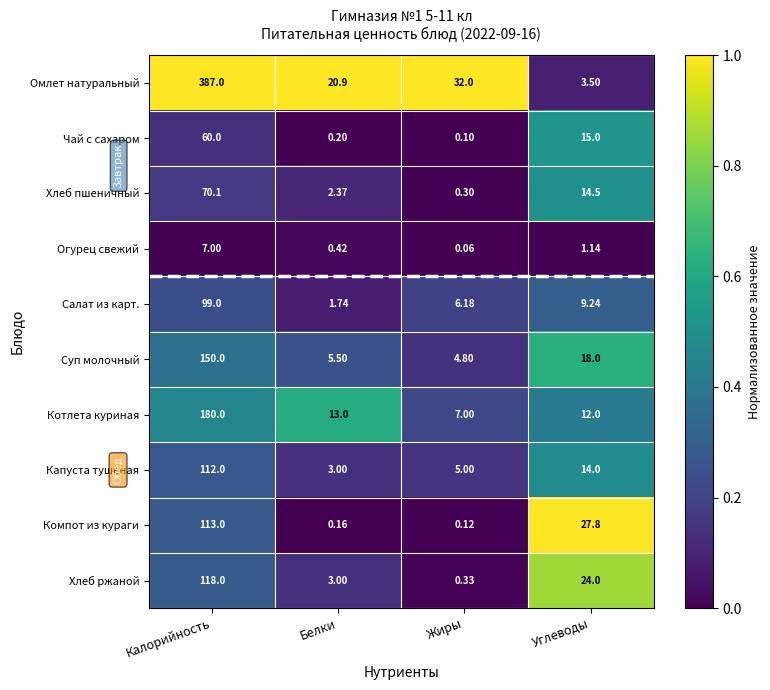

Rank the categories by Омлет натуральный value from lowest to highest.

Углеводы, Белки, Жиры, Калорийность